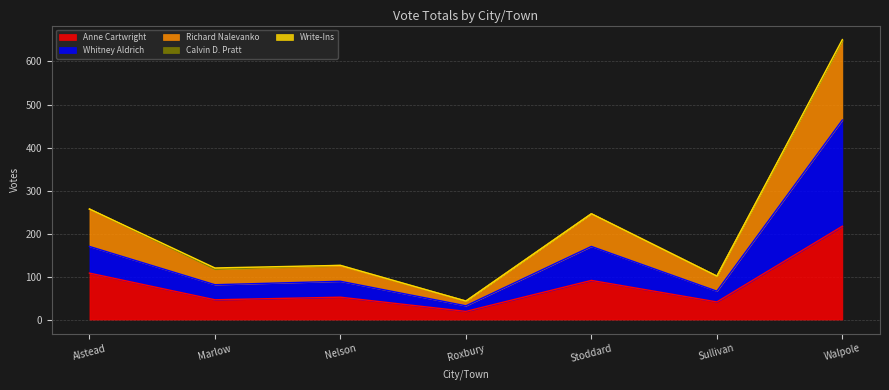

What position from the left is Stoddard?

5